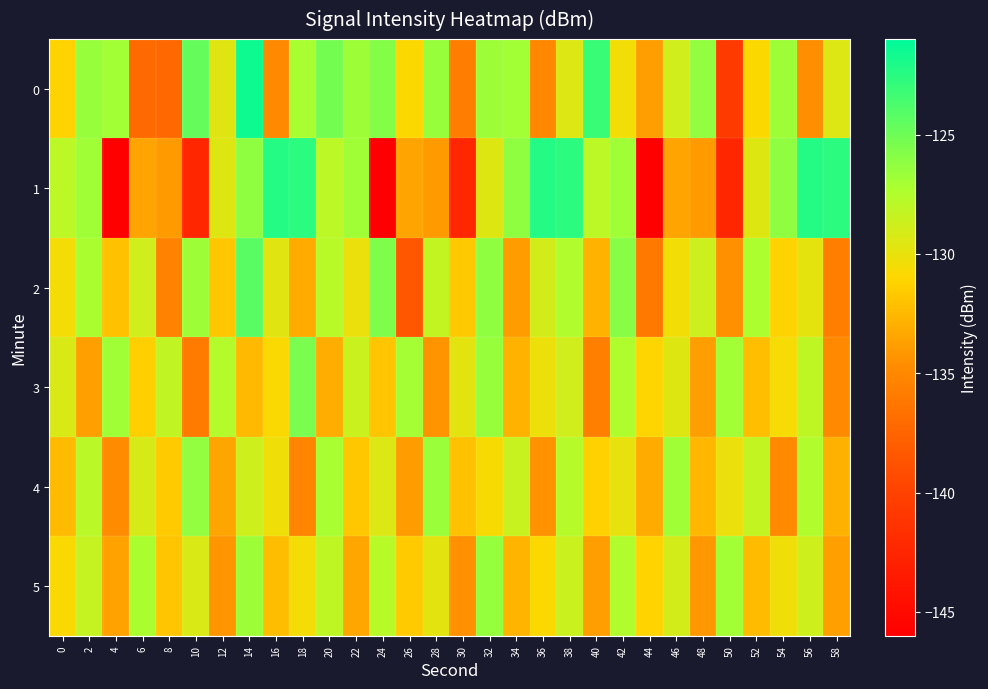

What is the smallest value displayed?

-145.9